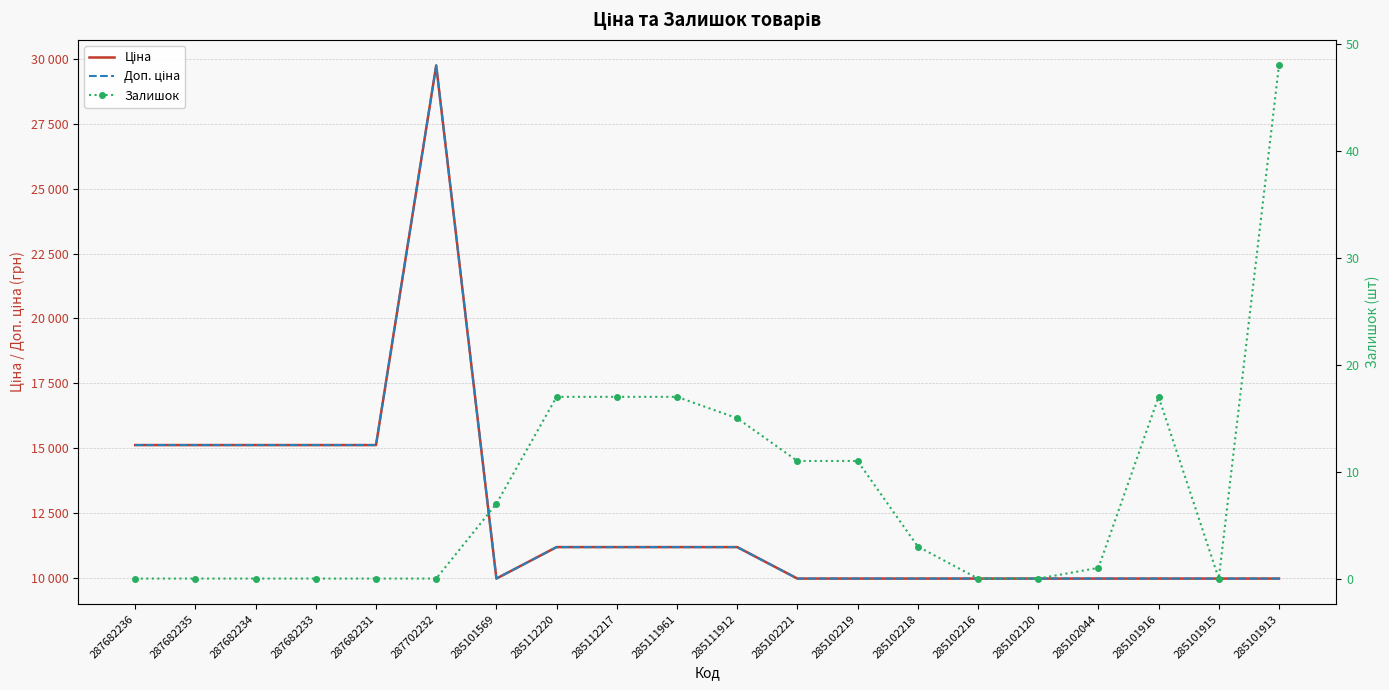

What position from the right is 285101913?

1